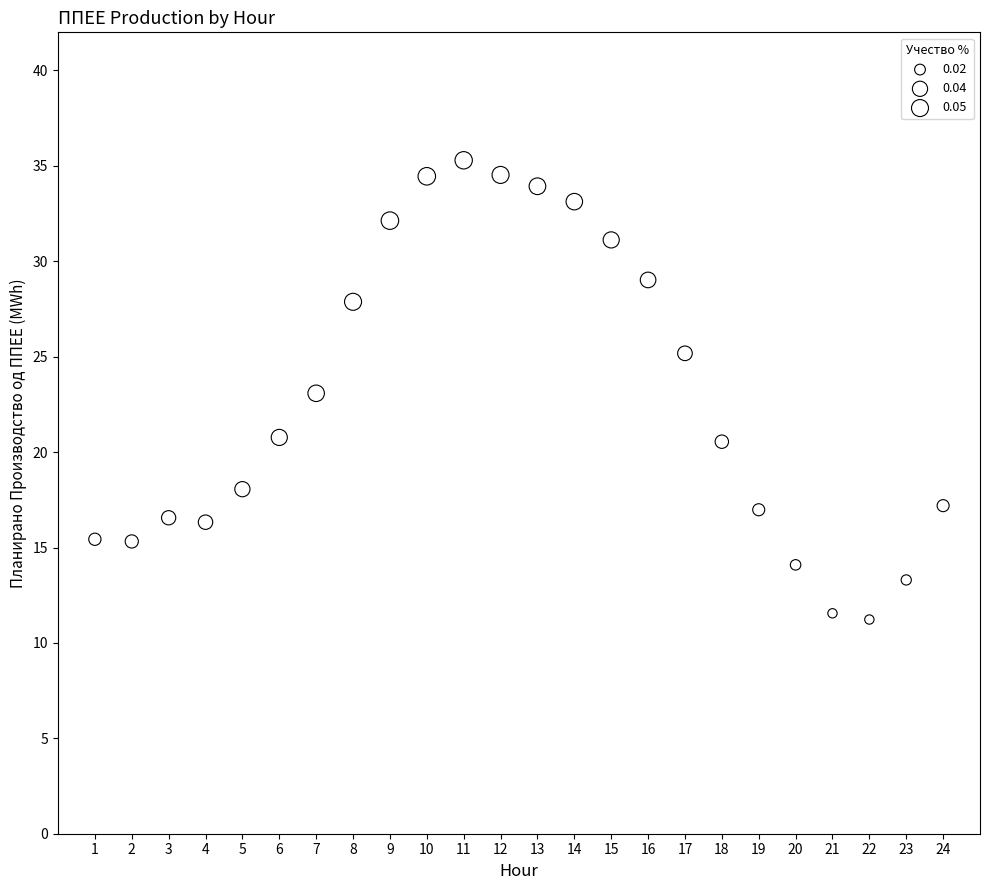

What is the range of Y values (max minus min)?

24.1